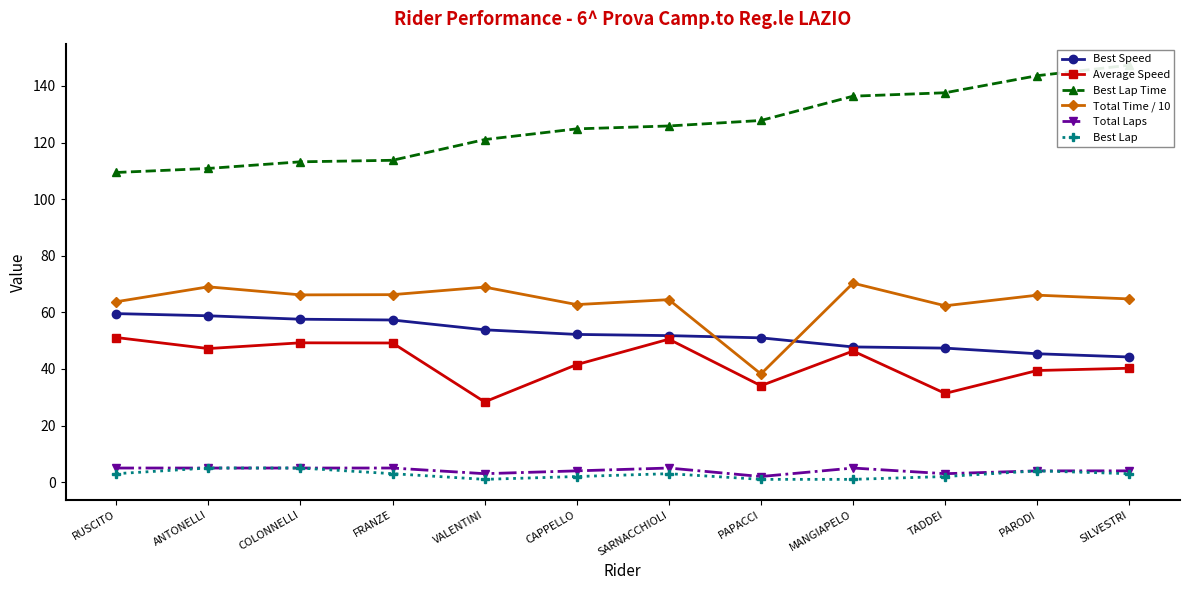

Reading left to right, list all the values displayed in this chart.

Best Speed: RUSCITO=59.6	ANTONELLI=58.8	COLONNELLI=57.6	FRANZE=57.3	VALENTINI=53.8	CAPPELLO=52.2	SARNACCHIOLI=51.8	PAPACCI=51.0	MANGIAPELO=47.8	TADDEI=47.4	PARODI=45.4	SILVESTRI=44.2
Average Speed: RUSCITO=51.1	ANTONELLI=47.2	COLONNELLI=49.2	FRANZE=49.2	VALENTINI=28.4	CAPPELLO=41.5	SARNACCHIOLI=50.5	PAPACCI=34.1	MANGIAPELO=46.3	TADDEI=31.4	PARODI=39.5	SILVESTRI=40.3
Best Lap Time: RUSCITO=109.4	ANTONELLI=110.8	COLONNELLI=113.2	FRANZE=113.7	VALENTINI=121.0	CAPPELLO=124.8	SARNACCHIOLI=125.8	PAPACCI=127.8	MANGIAPELO=136.4	TADDEI=137.6	PARODI=143.6	SILVESTRI=147.3
Total Time / 10: RUSCITO=63.7	ANTONELLI=69.0	COLONNELLI=66.2	FRANZE=66.3	VALENTINI=68.9	CAPPELLO=62.7	SARNACCHIOLI=64.5	PAPACCI=38.2	MANGIAPELO=70.3	TADDEI=62.3	PARODI=66.1	SILVESTRI=64.7
Total Laps: RUSCITO=5.0	ANTONELLI=5.0	COLONNELLI=5.0	FRANZE=5.0	VALENTINI=3.0	CAPPELLO=4.0	SARNACCHIOLI=5.0	PAPACCI=2.0	MANGIAPELO=5.0	TADDEI=3.0	PARODI=4.0	SILVESTRI=4.0
Best Lap: RUSCITO=3.0	ANTONELLI=5.0	COLONNELLI=5.0	FRANZE=3.0	VALENTINI=1.0	CAPPELLO=2.0	SARNACCHIOLI=3.0	PAPACCI=1.0	MANGIAPELO=1.0	TADDEI=2.0	PARODI=4.0	SILVESTRI=3.0